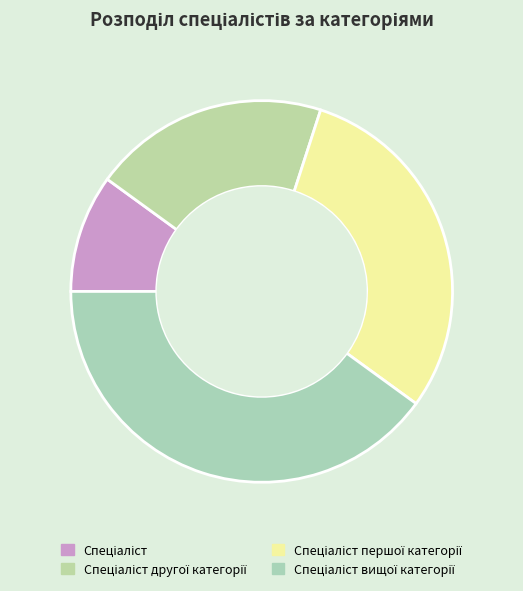

The Спеціаліст вищої категорії slice represents 40% of the pie. True or false?

True